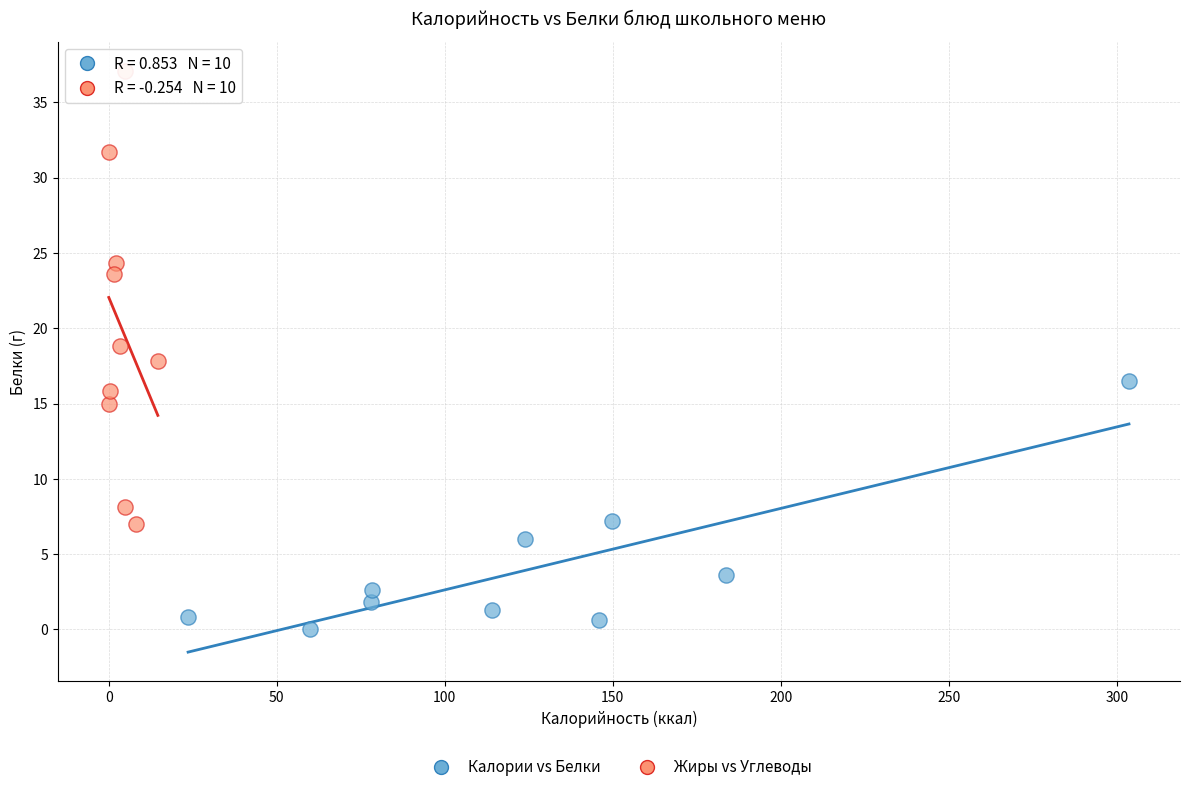

Which series reaches the maximum Y coordinate?

Жиры vs Углеводы